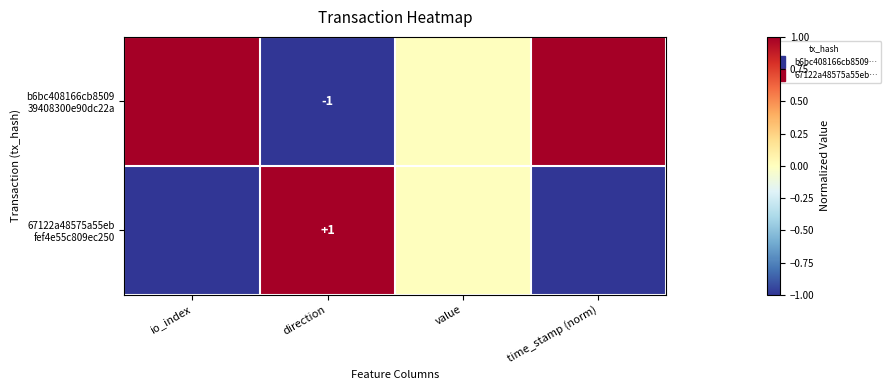

The b6bc408166cb8509 39408300e90dc22a series shows 1 at value. True or false?

False